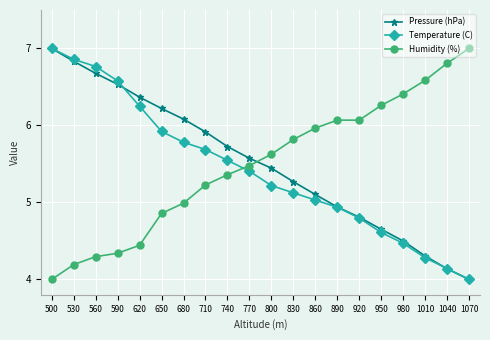

At how many categories does at least one series exceed 6?

14